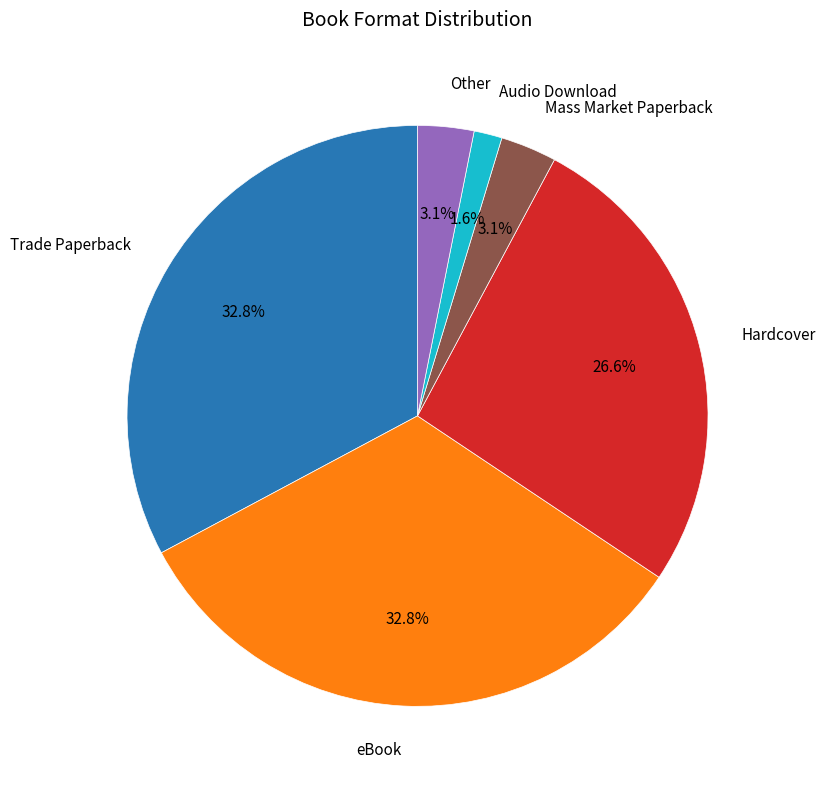

What is the smallest slice in the pie chart?

Audio Download